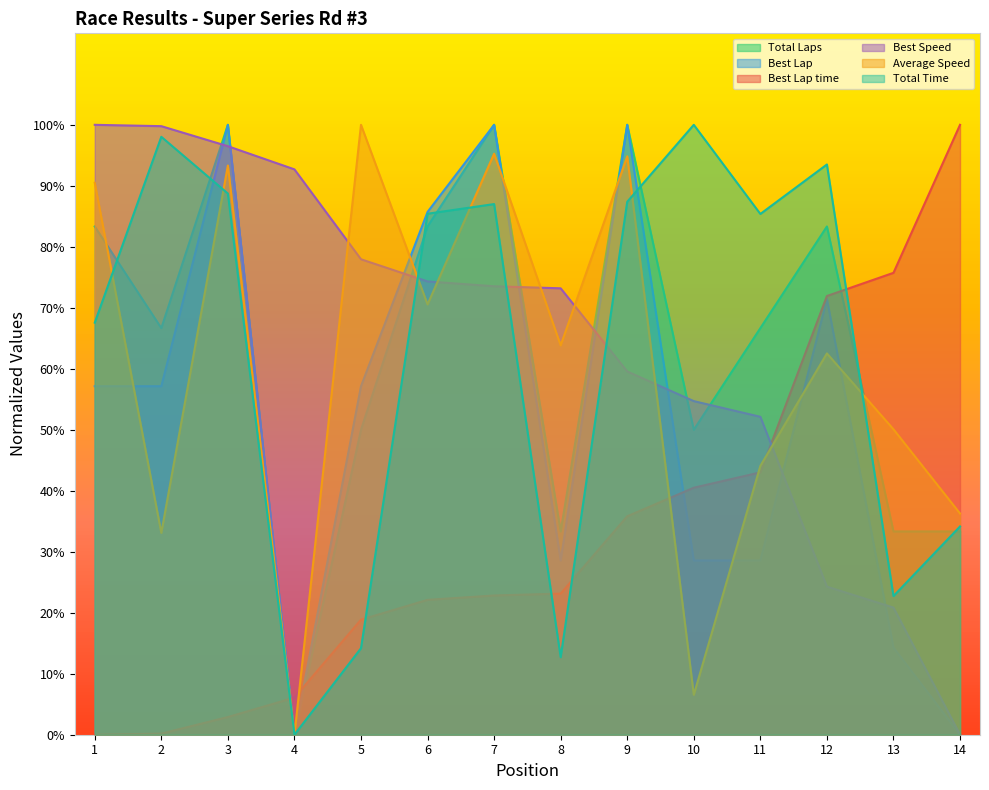

Reading right to left, transcribe all the data shown in this chart.

Total Laps: 14=33.3	13=33.3	12=83.3	11=66.7	10=50.0	9=100.0	8=33.3	7=100.0	6=83.3	5=50.0	4=0.0	3=100.0	2=66.7	1=83.3
Total Time: 14=34.1	13=22.7	12=93.5	11=85.4	10=100.0	9=87.4	8=12.7	7=87.0	6=85.4	5=14.2	4=0.0	3=88.7	2=98.0	1=67.6
Best Lap time: 14=100.0	13=75.7	12=71.9	11=43.0	10=40.5	9=35.8	8=23.1	7=22.8	6=22.1	5=18.9	4=6.1	3=2.9	2=0.2	1=0.0
Best Speed: 14=0.0	13=20.8	12=24.3	11=52.1	10=54.7	9=59.6	8=73.2	7=73.5	6=74.3	5=78.0	4=92.7	3=96.5	2=99.8	1=100.0
Best Lap: 14=0.0	13=14.3	12=71.4	11=28.6	10=28.6	9=100.0	8=28.6	7=100.0	6=85.7	5=57.1	4=0.0	3=100.0	2=57.1	1=57.1
Average Speed: 14=36.3	13=50.1	12=62.5	11=44.1	10=6.6	9=94.8	8=63.8	7=95.3	6=70.6	5=100.0	4=0.0	3=93.3	2=33.1	1=90.5